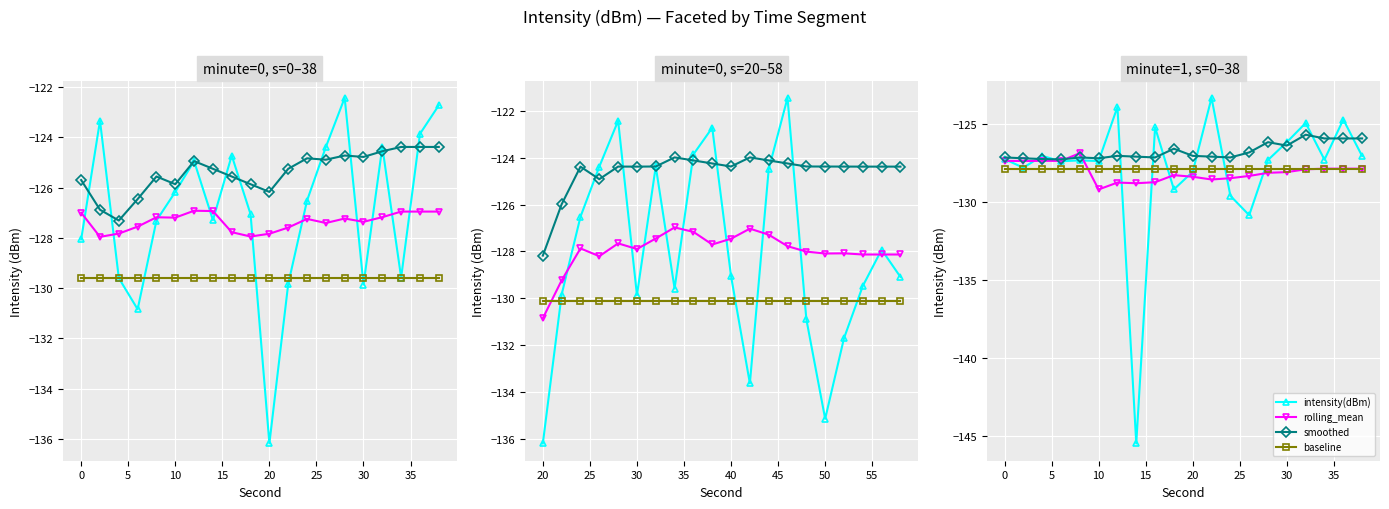

Reading left to right, extract all data points from this chart.

intensity(dBm): -127.3	-127.8	-127.0	-127.4	-127.3	-127.4	-123.9	-145.5	-125.2	-129.2	-128.1	-123.3	-129.6	-130.8	-127.3	-126.2	-124.9	-127.3	-124.7	-127.1
rolling_mean: -127.4	-127.4	-127.4	-127.4	-126.9	-129.2	-128.8	-128.8	-128.7	-128.3	-128.4	-128.6	-128.5	-128.3	-128.1	-128.1	-127.9	-127.9	-127.9	-127.9
smoothed: -127.1	-127.2	-127.3	-127.3	-127.1	-127.2	-127.0	-127.1	-127.1	-126.6	-127.0	-127.1	-127.1	-126.8	-126.2	-126.4	-125.7	-125.9	-125.9	-125.9
baseline: -127.9	-127.9	-127.9	-127.9	-127.9	-127.9	-127.9	-127.9	-127.9	-127.9	-127.9	-127.9	-127.9	-127.9	-127.9	-127.9	-127.9	-127.9	-127.9	-127.9